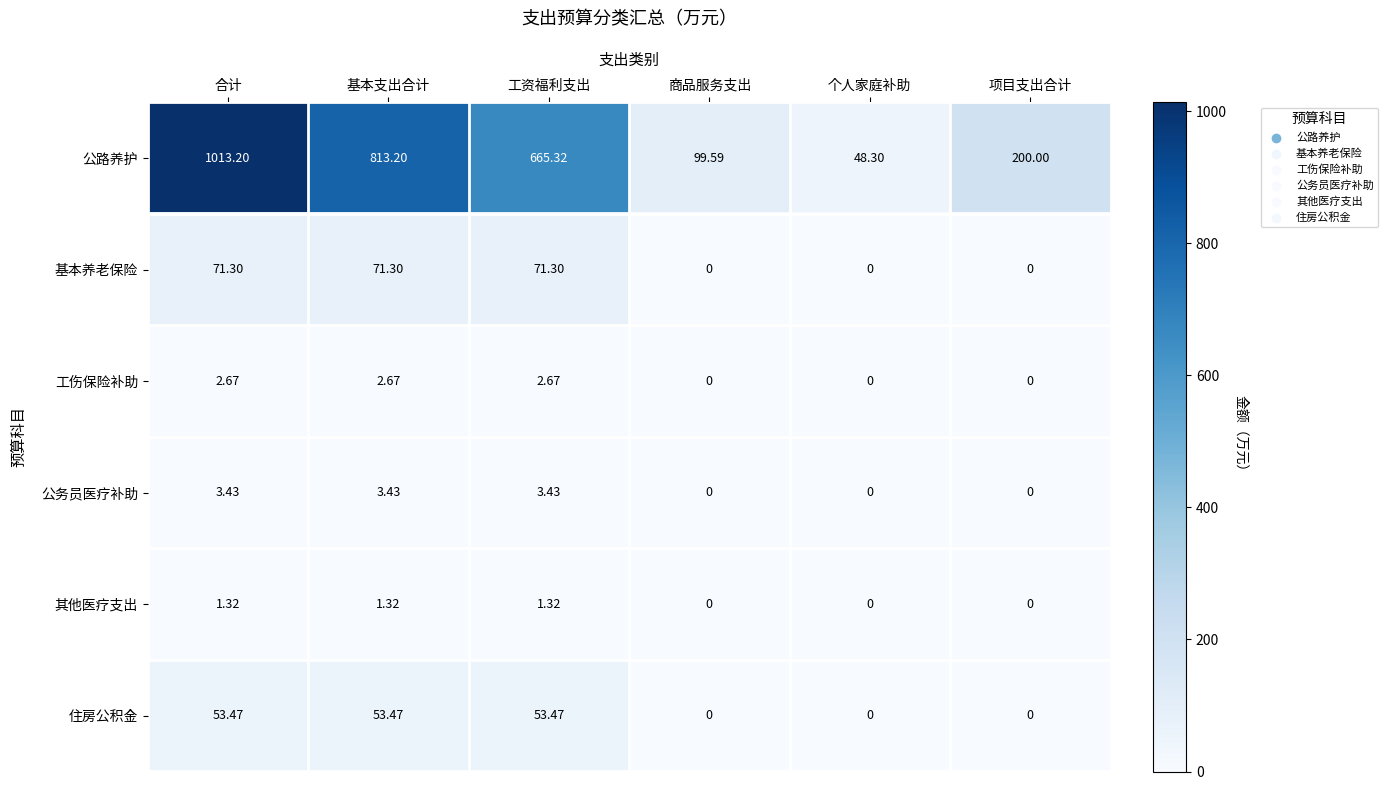

Count the number of categories in the chart.

6